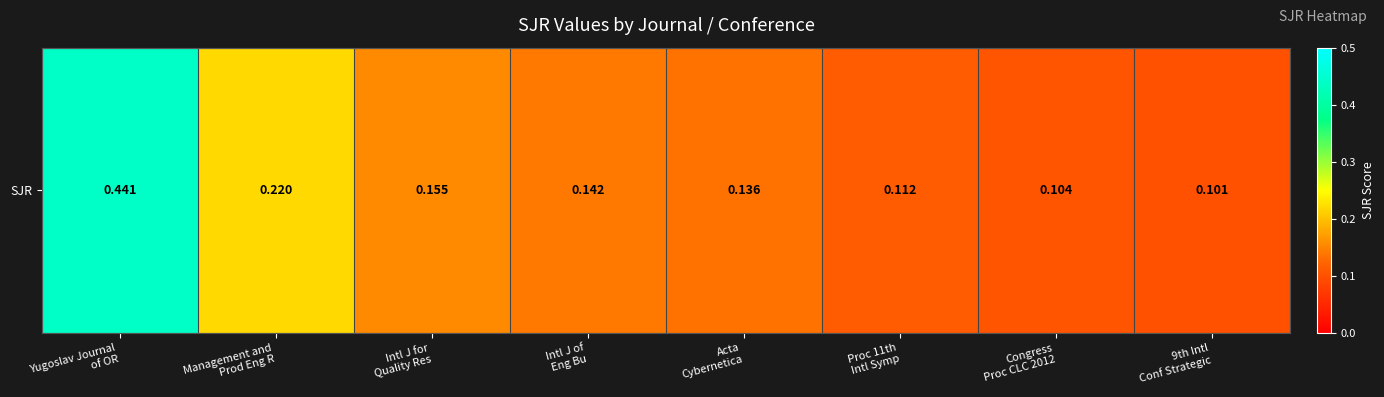

Count the values in the range 0 to 1.

8